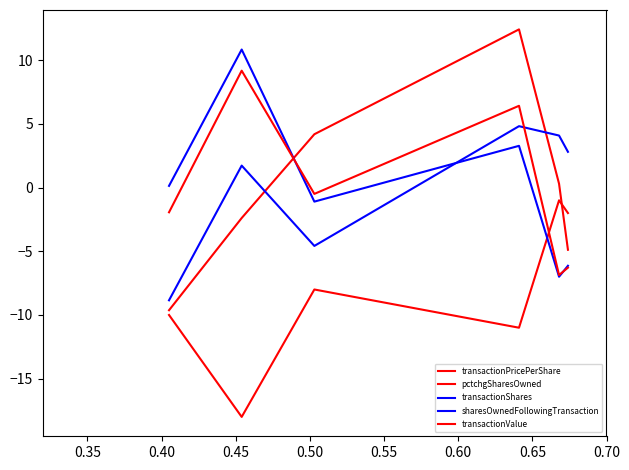

What is the maximum value shown in the chart?

12.4